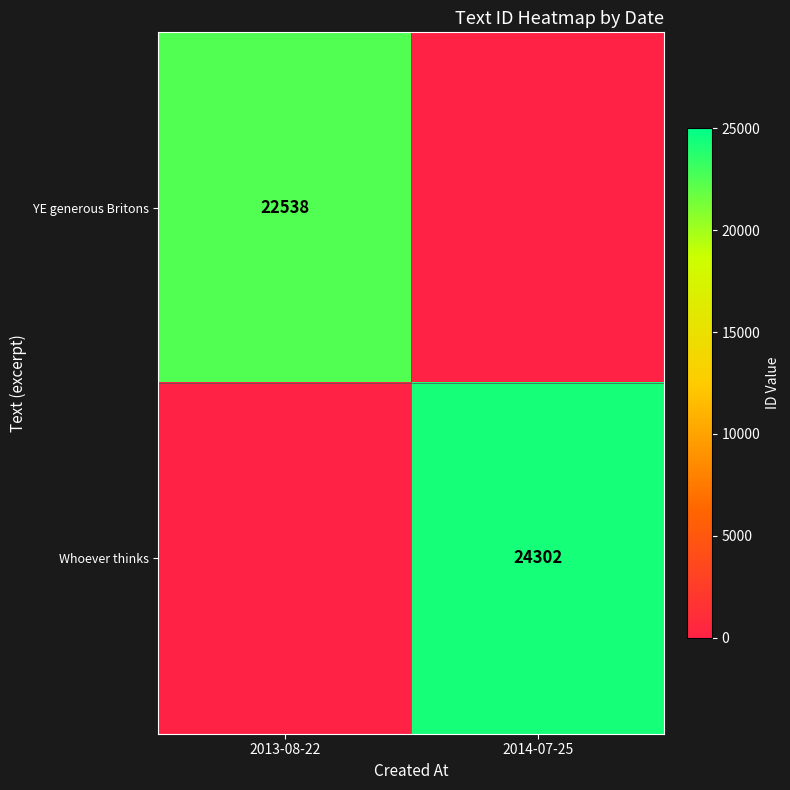

The YE generous Britons series shows 22538 at 2013-08-22. True or false?

True